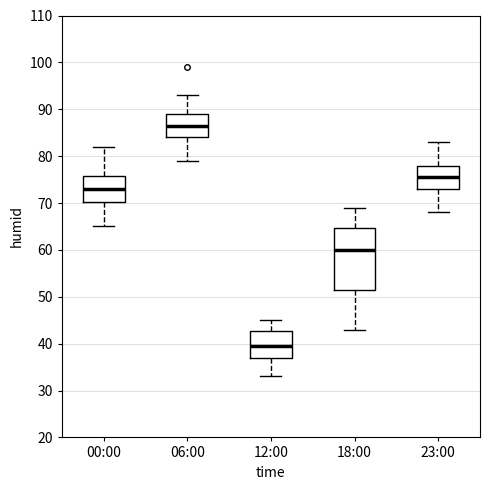

Reading left to right, read every box against the y-axis: the position of its median line, the range the box covers, and the ends of its whiskers. The values are not printed on the chart, so give them approximately, as read against the axis.

00:00: median 73, box 70 to 76, whiskers 65 to 82
06:00: median 87, box 84 to 89, whiskers 79 to 93
12:00: median 40, box 37 to 43, whiskers 33 to 45
18:00: median 60, box 52 to 65, whiskers 43 to 69
23:00: median 76, box 73 to 78, whiskers 68 to 83